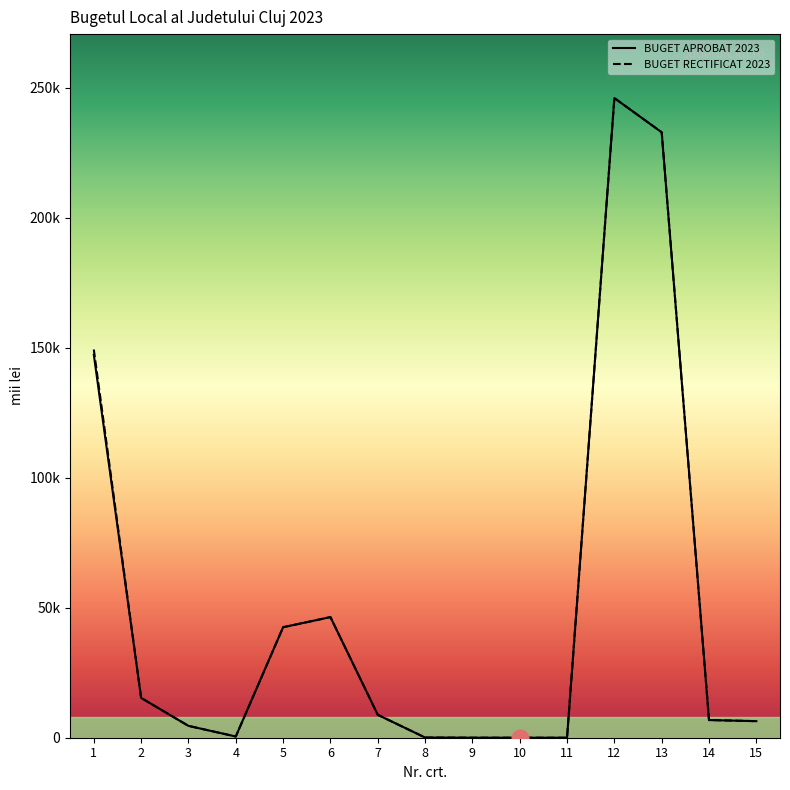

What is the value of the BUGET APROBAT 2023 point at the 1st from the left?

147324.3